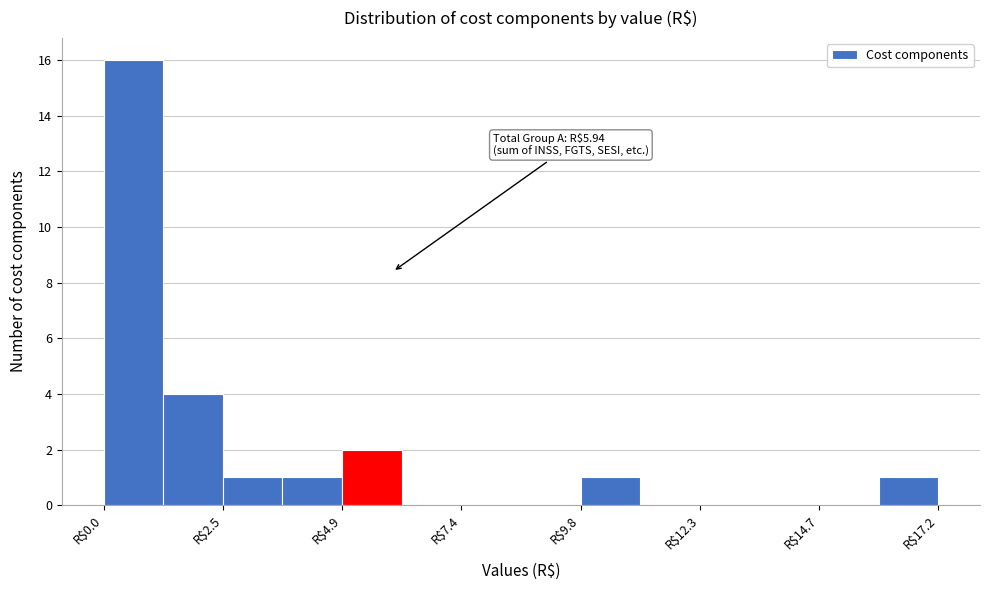

Read against the x-axis, roughly where is the centre of the tallest bar?

0.5